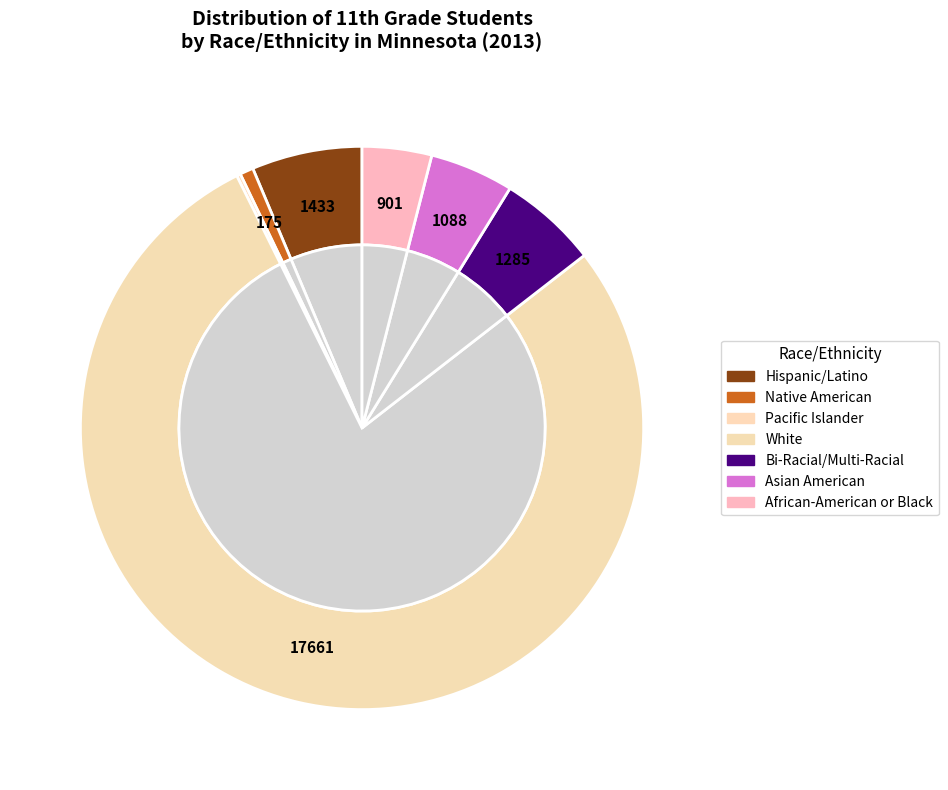

Count the number of slices in the pie.

7